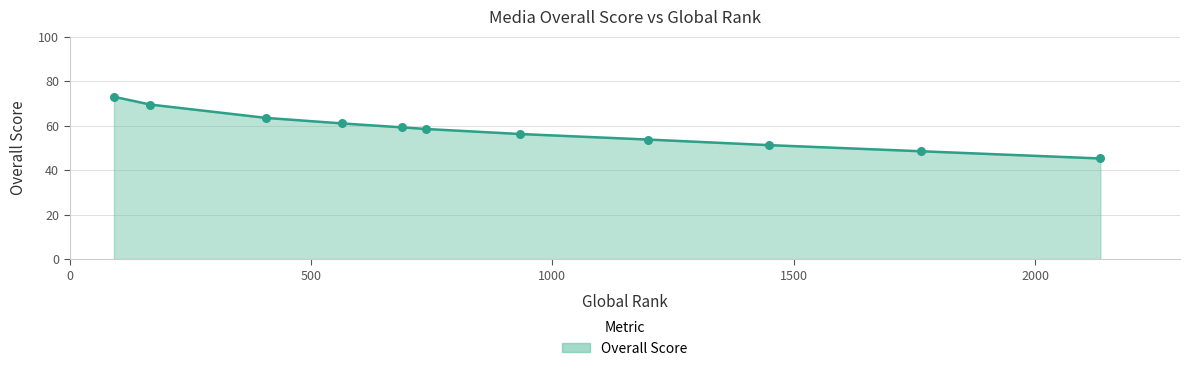

What is the maximum value shown in the chart?

73.0